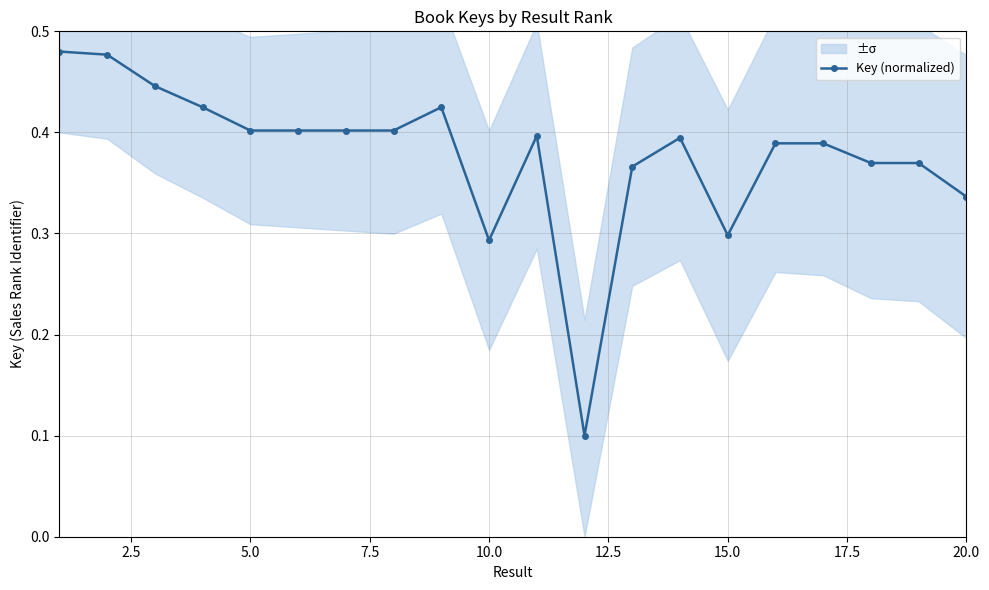

True or false: Key (normalized) has a value of 0.4 at 5.0.

True